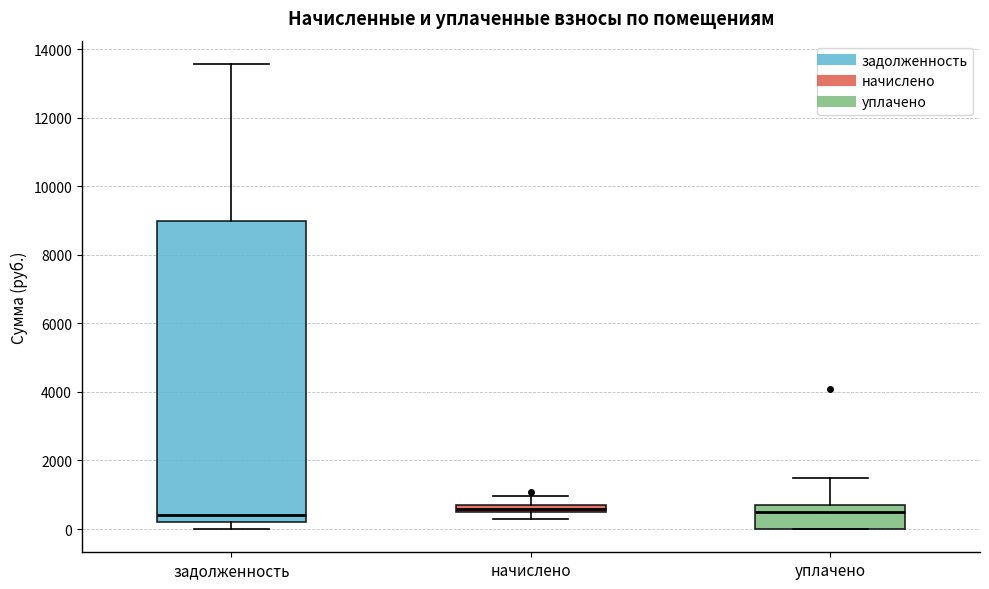

Which box is the tallest, from its lower edge to its upper edge?

задолженность